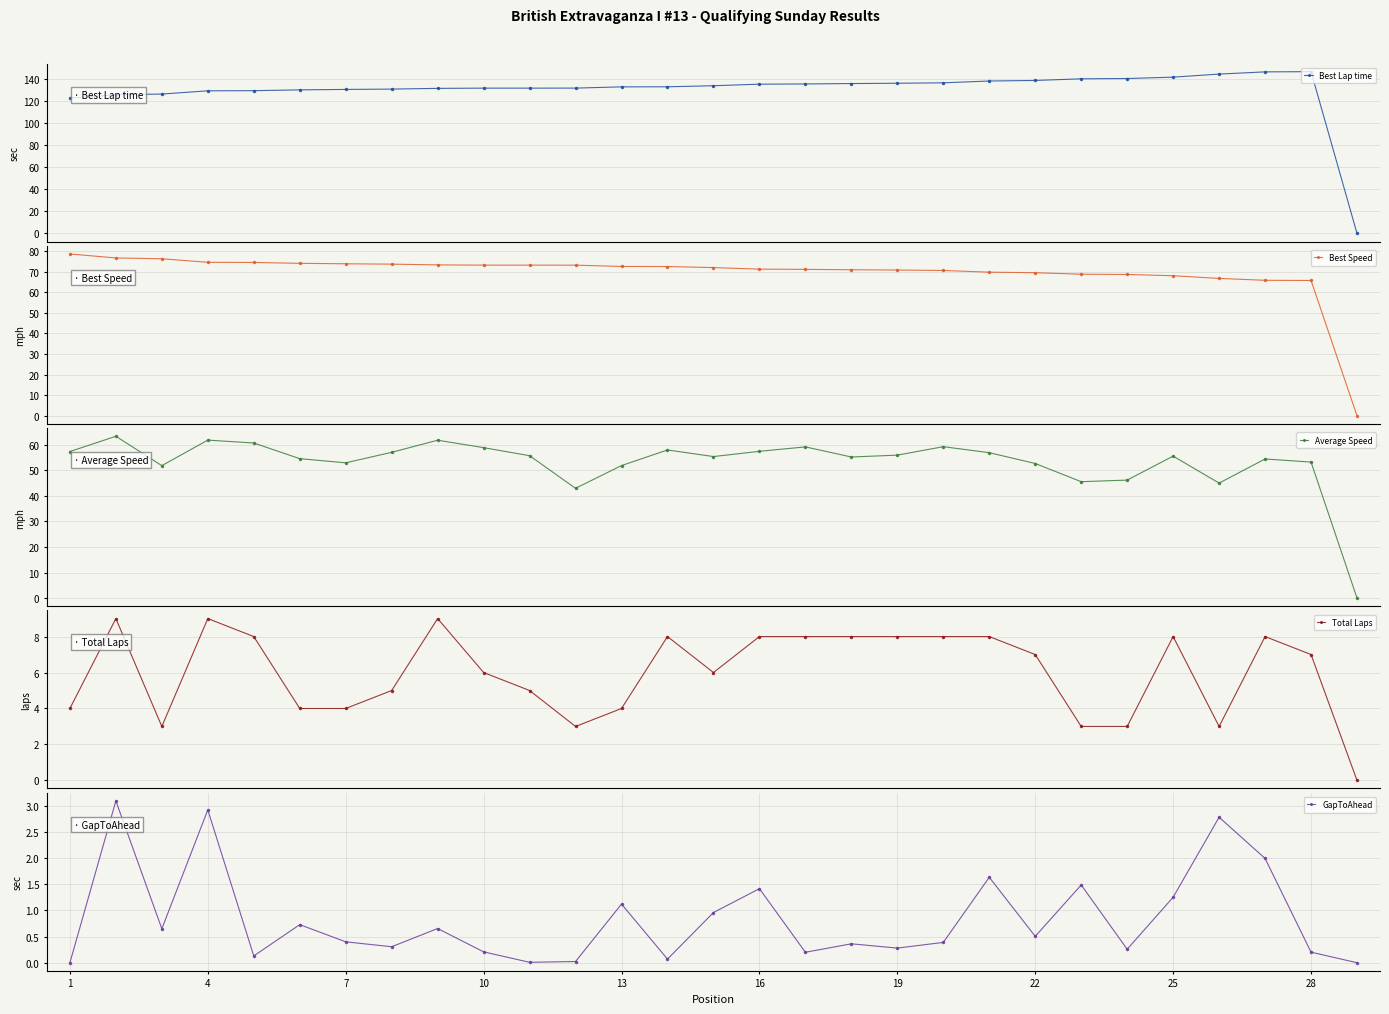

True or false: Total Laps and Average Speed cross at least once.

False